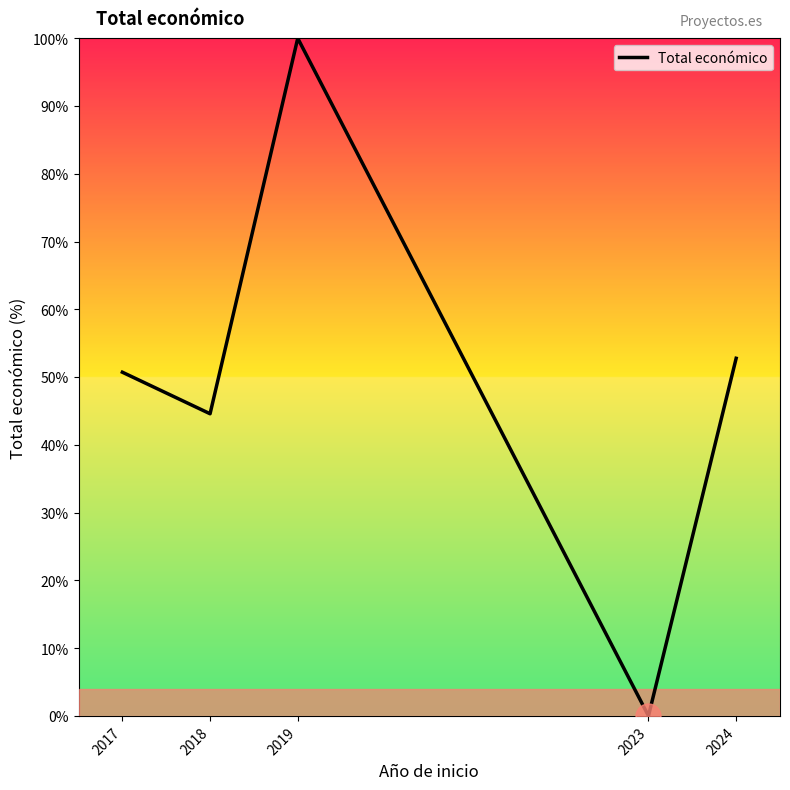

Where does the data first go above 50?

2017